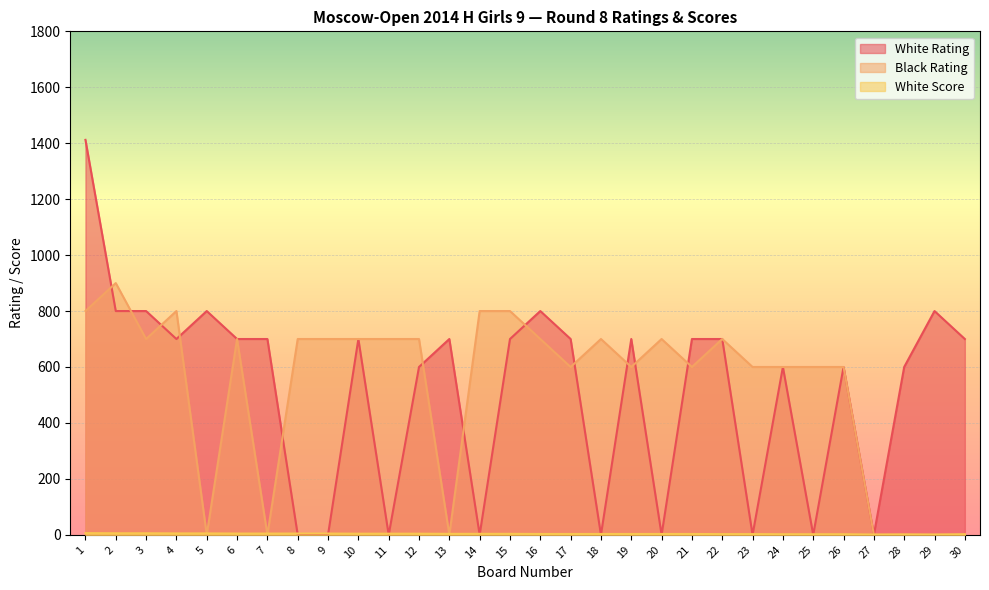

In Black Rating, how many points are lower than both neighbors (excluding endpoints)?

7